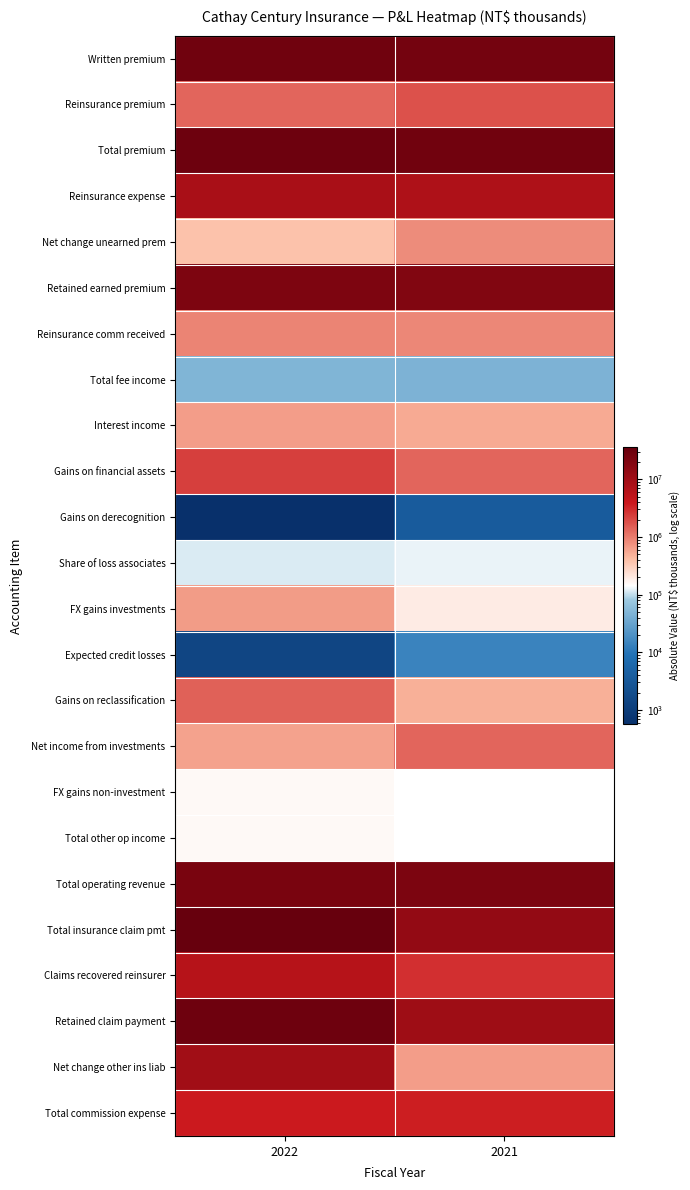

What value does the FX gains investments series have at 2021?

194939.0